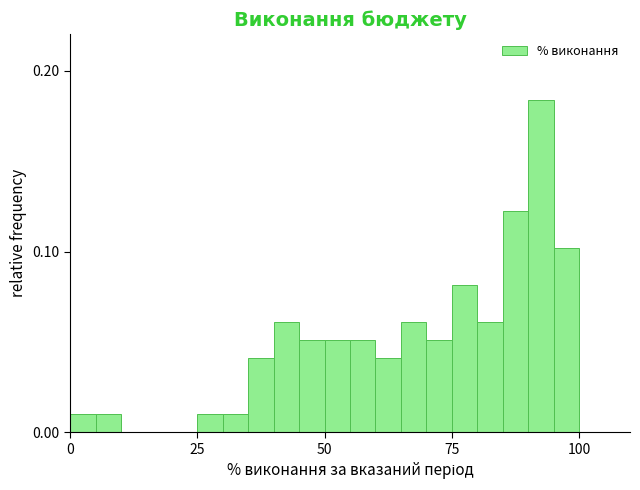

Read against the x-axis, roughly where is the centre of the tallest bar?

95